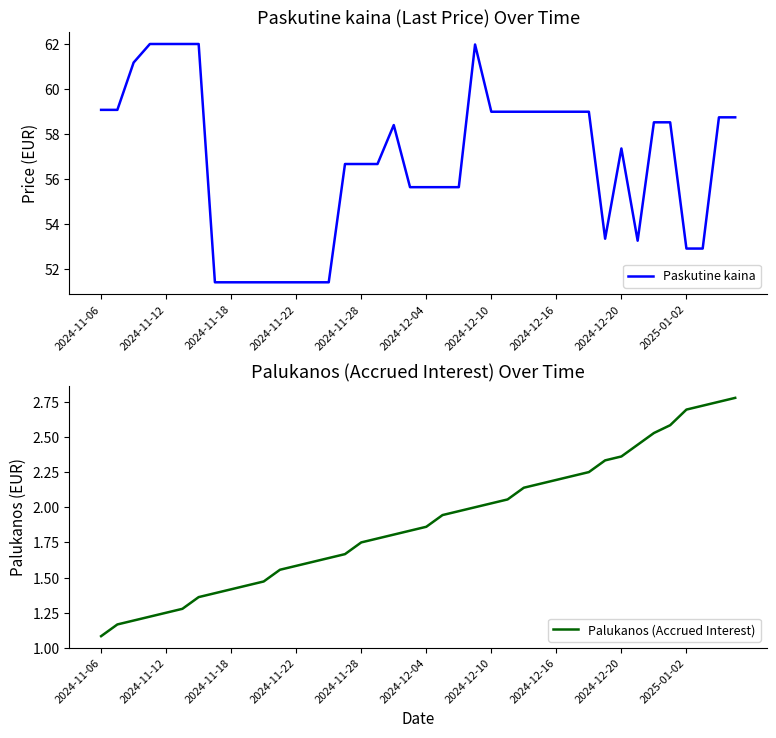

Read the Palukanos (Accrued Interest) value at 25.

2.1